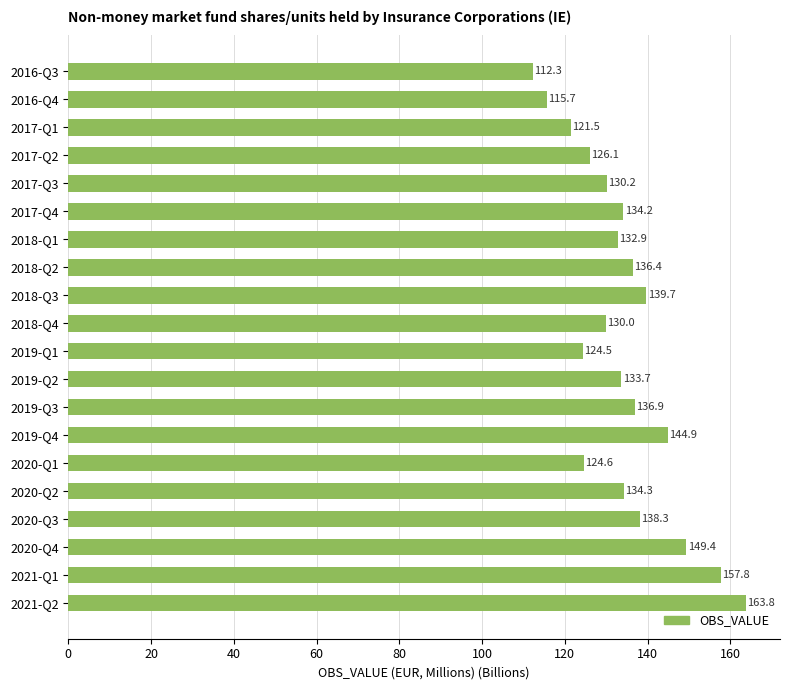

The value at 2019-Q4 is 144.9. True or false?

True